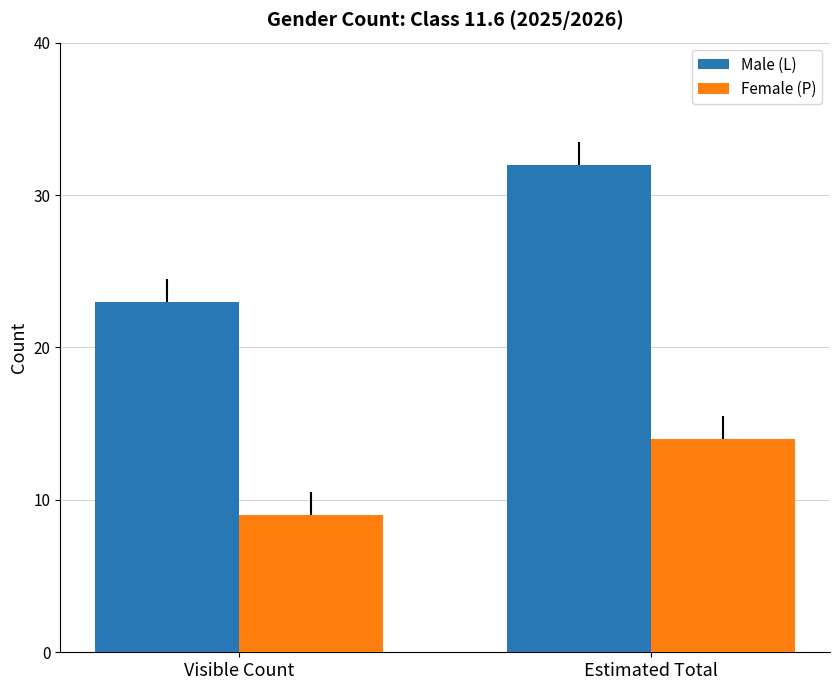

What is the difference between the highest and lowest values at Estimated Total?

18